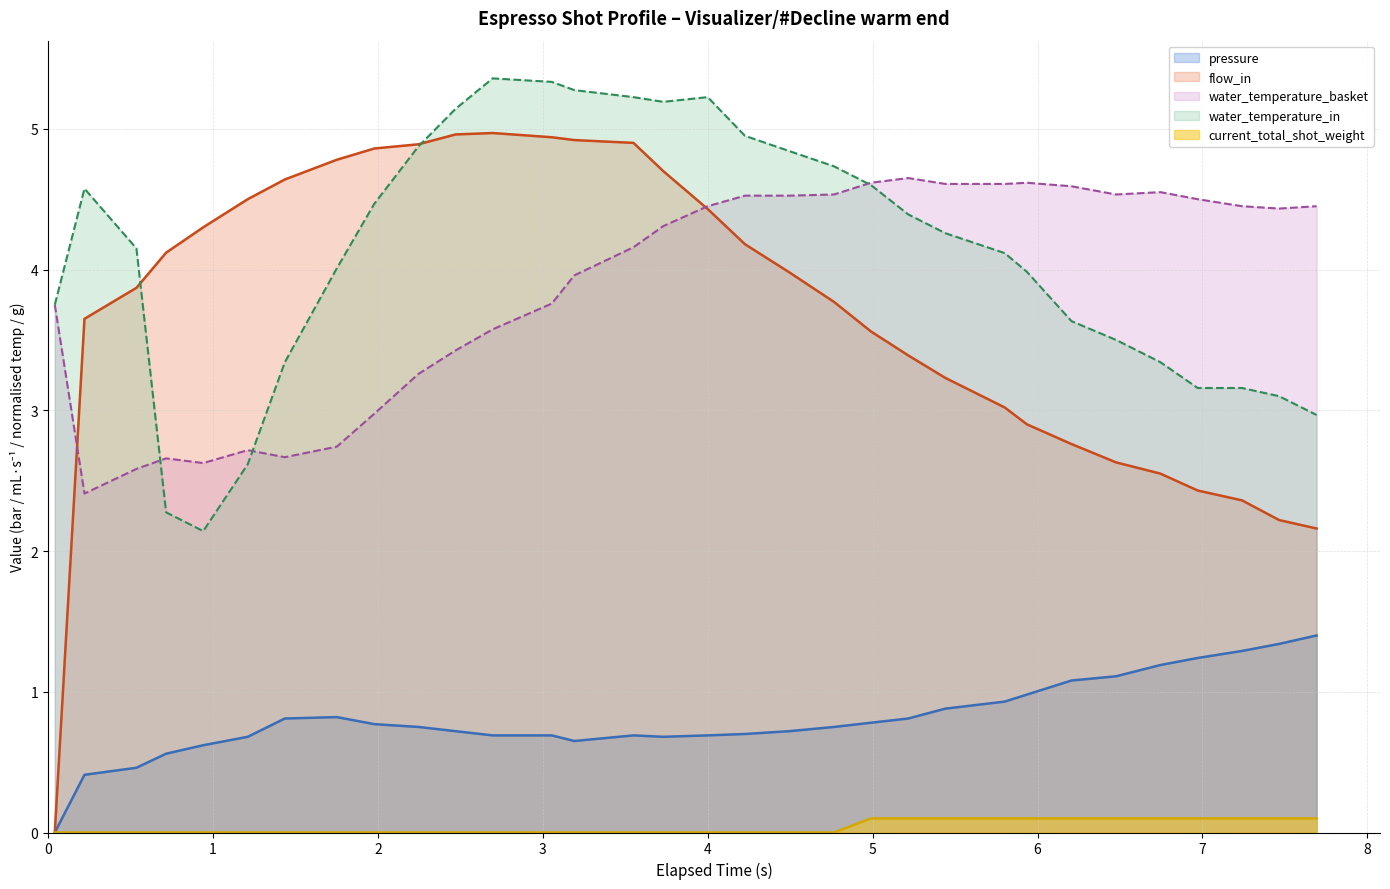

True or false: current_total_shot_weight and water_temperature_basket intersect in this chart.

False